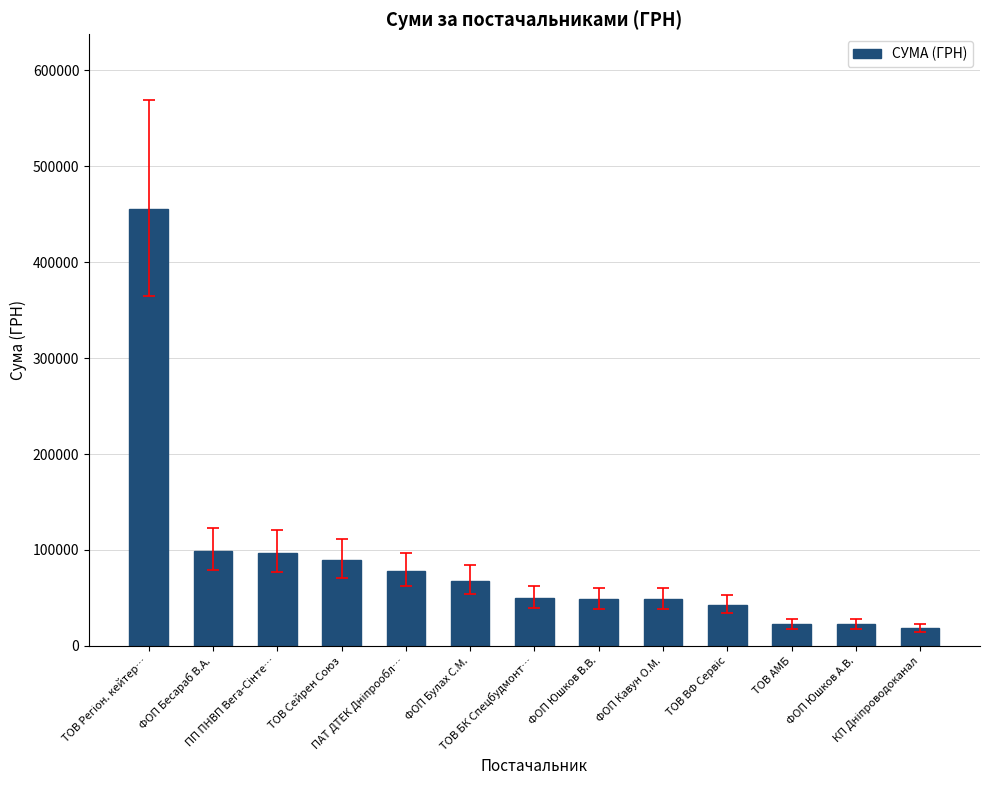

Are the bars grouped side by side (vs. stacked)?

No